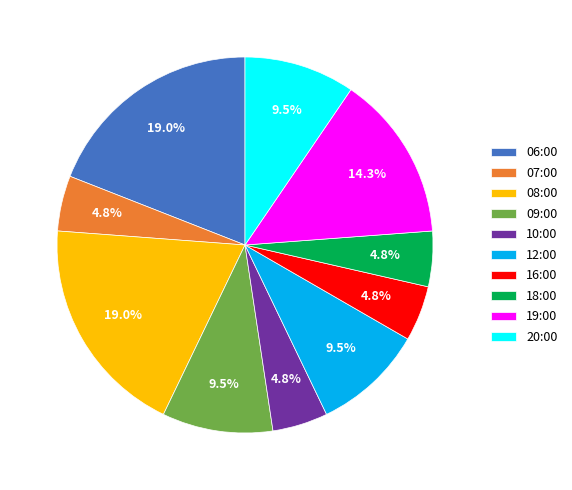

How many segments does this pie chart have?

10